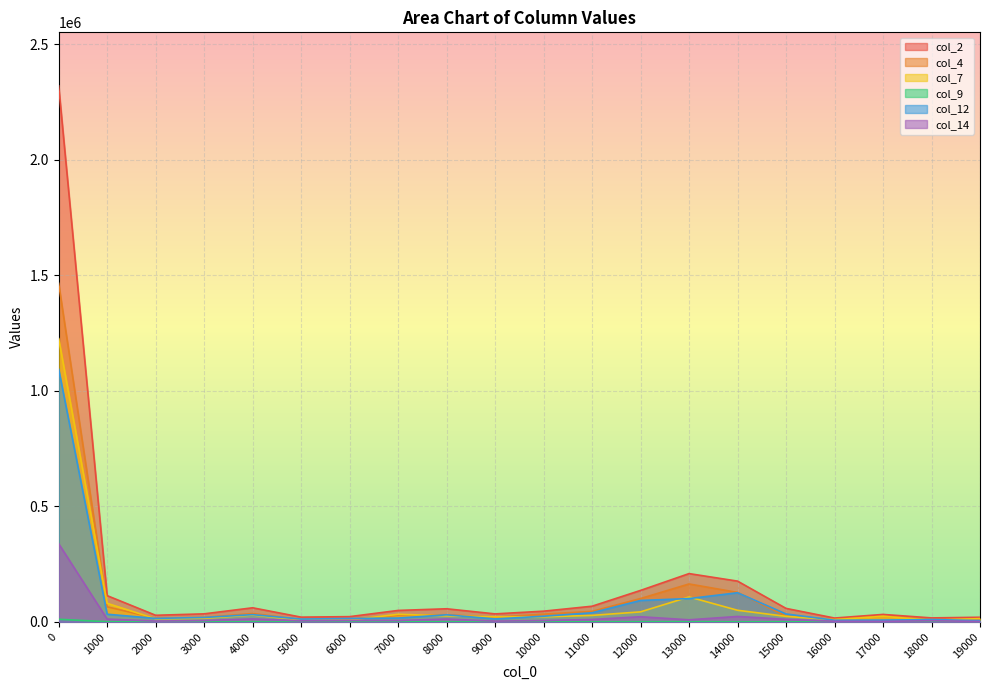

Which label corresponds to the smallest value in the chart?

18000